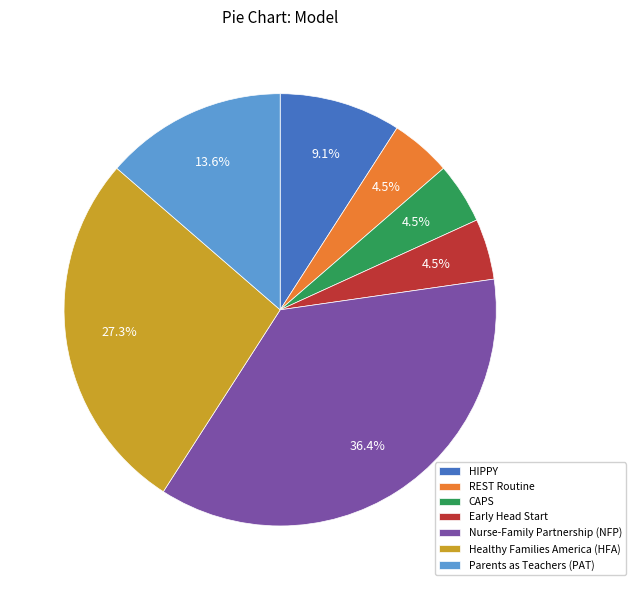

Which has a higher value, Parents as Teachers (PAT) or Early Head Start?

Parents as Teachers (PAT)